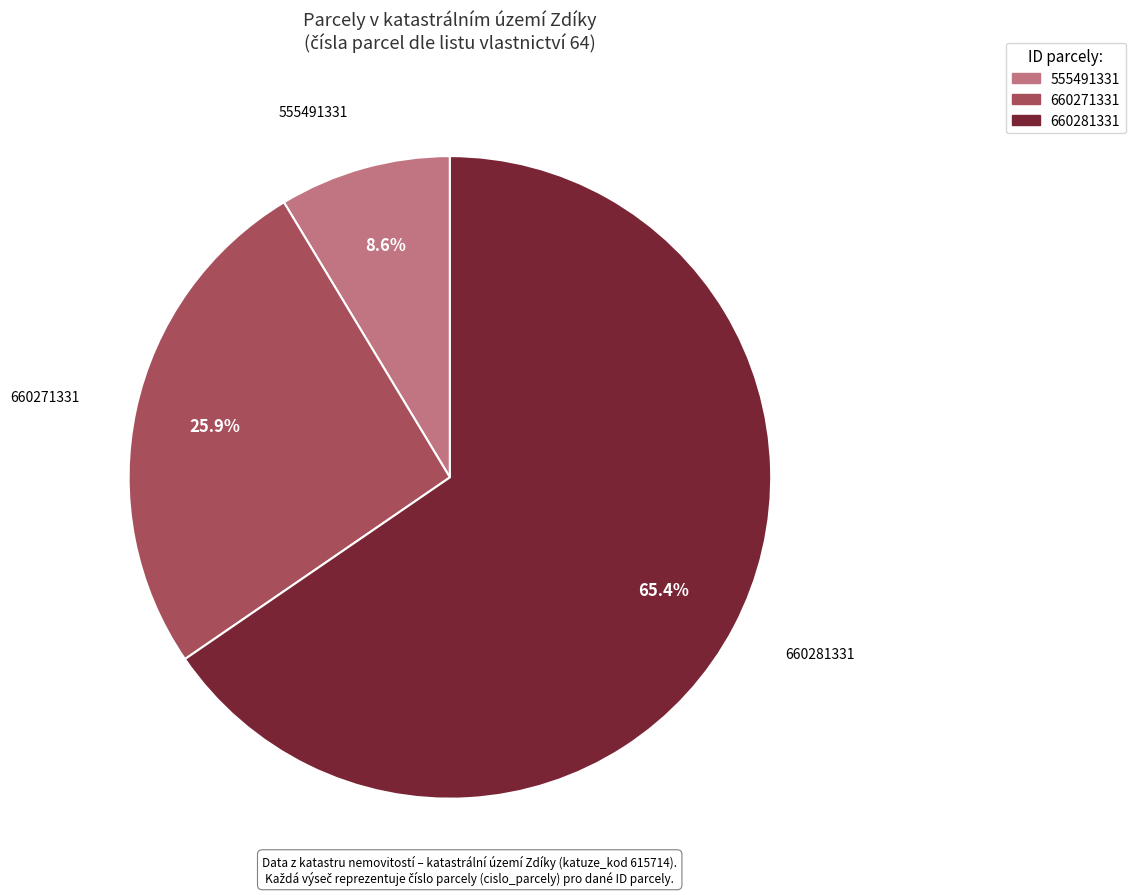

How many segments does this pie chart have?

3